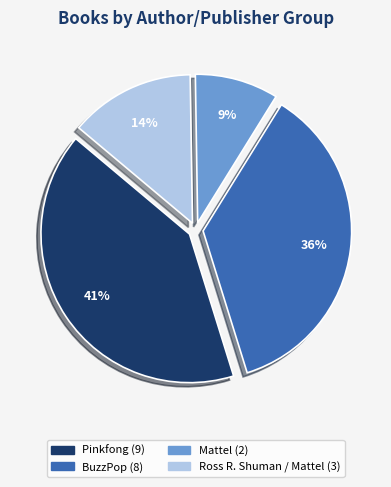

To the nearest percent, what is the combined percentage of BuzzPop and Ross R. Shuman / Mattel?

50%